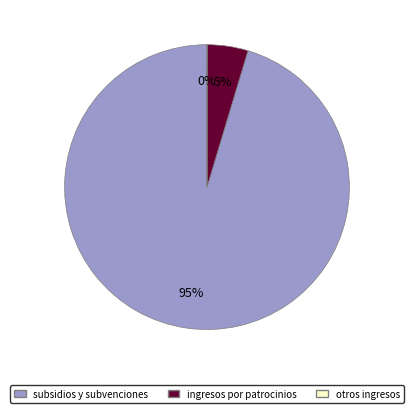

True or false: subsidios y subvenciones accounts for 95% of the total.

True